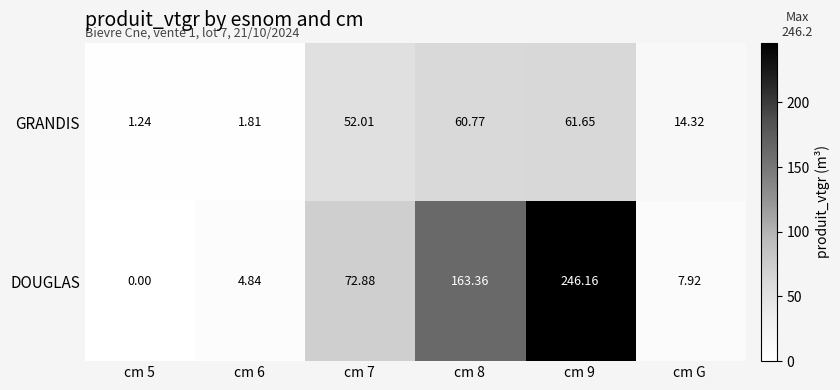

At which label is GRANDIS closest to 31?

cm G